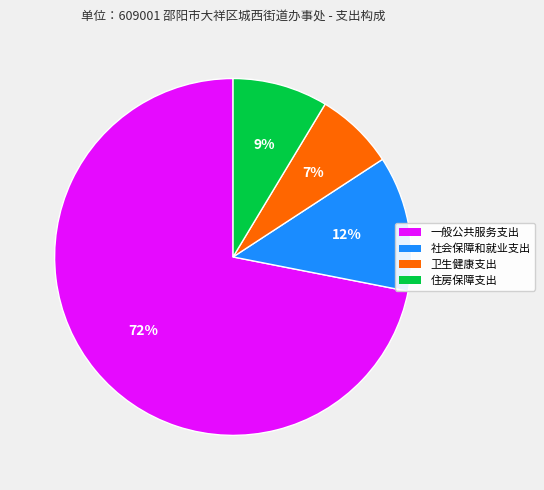

Which has a higher value, 卫生健康支出 or 社会保障和就业支出?

社会保障和就业支出